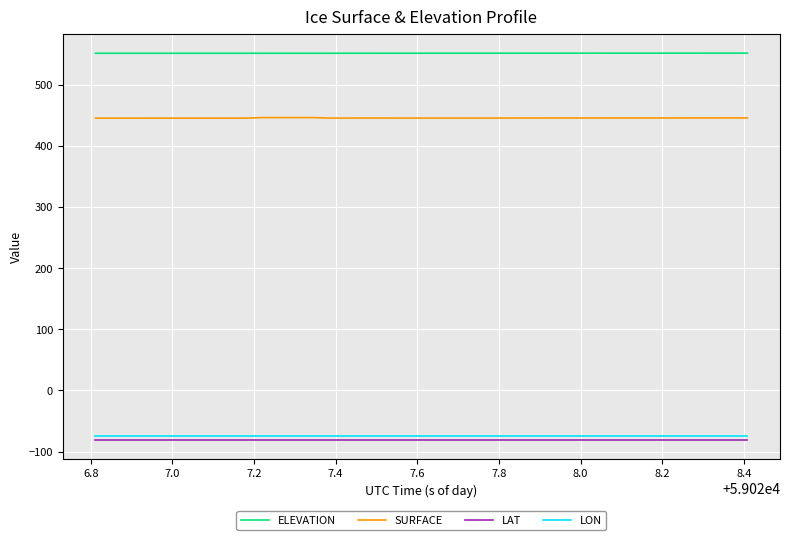

True or false: LON and SURFACE intersect in this chart.

False